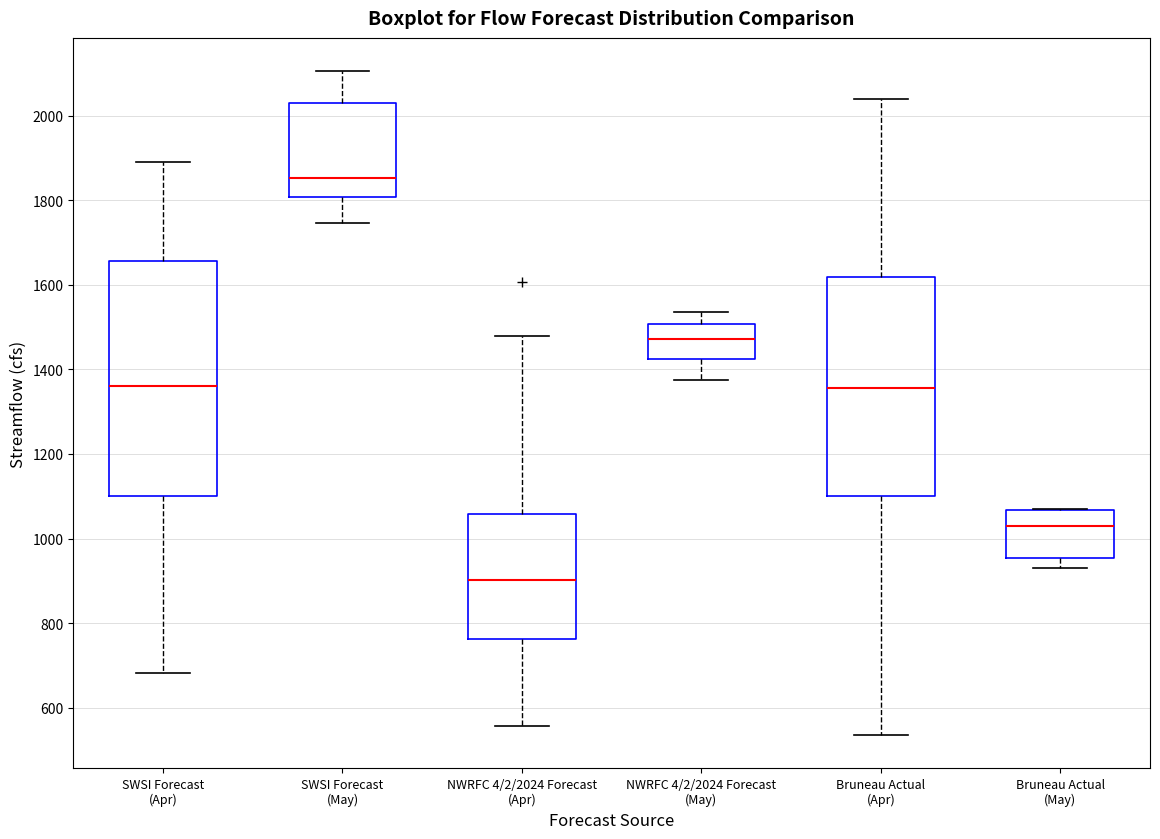

Where is the lower edge of the box for SWSI Forecast (Apr) on the y-axis? The values are not printed on the chart, so give them approximately, as read against the axis.

1100